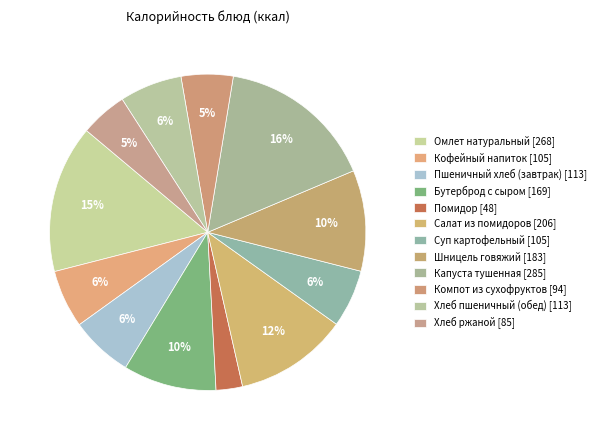

Which category has the smallest portion of the pie?

Помидор